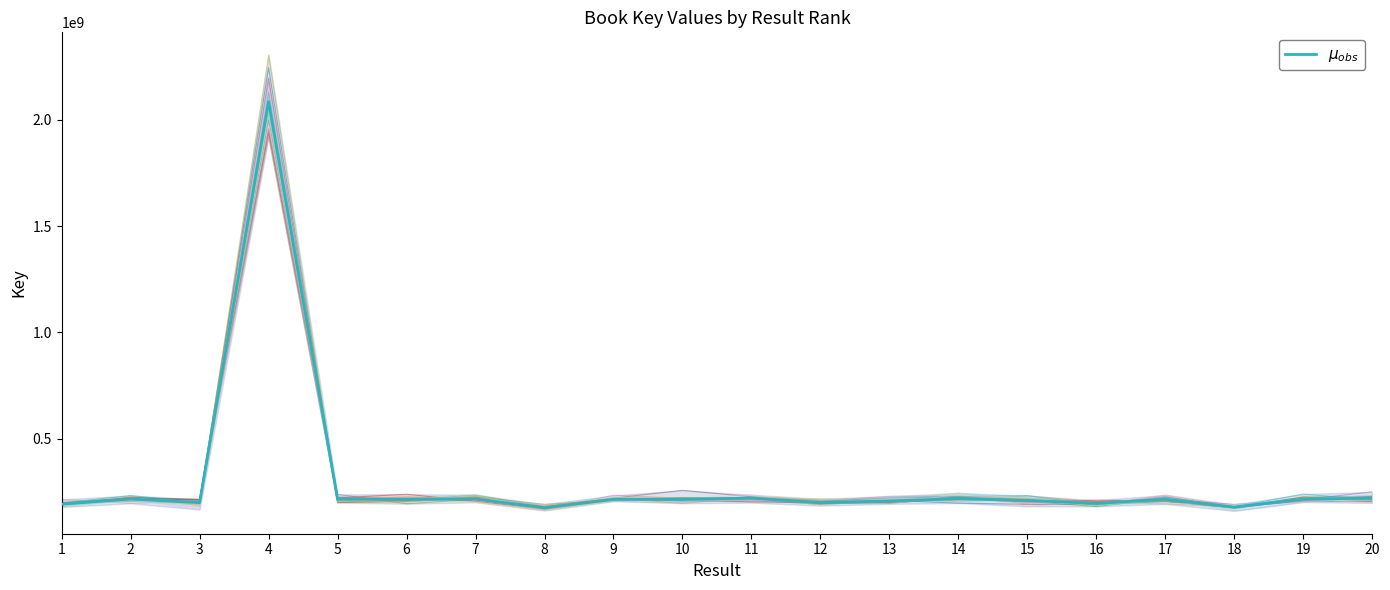

The value at 14 is 378385843. True or false?

False